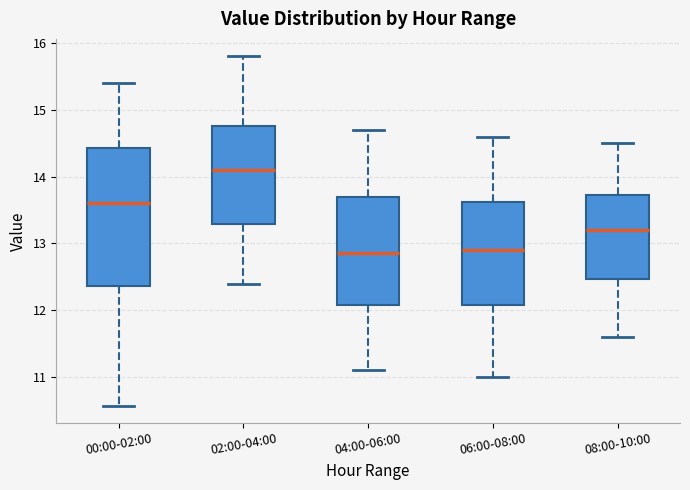

Where is the upper edge of the box for 02:00-04:00 on the y-axis? The values are not printed on the chart, so give them approximately, as read against the axis.

14.8